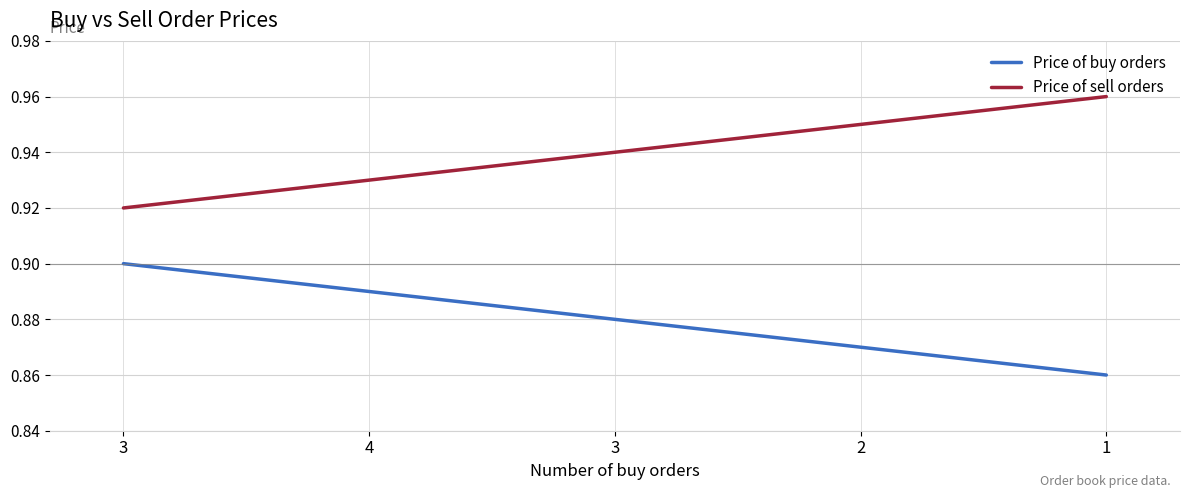

At which label is Price of sell orders closest to 0?

3